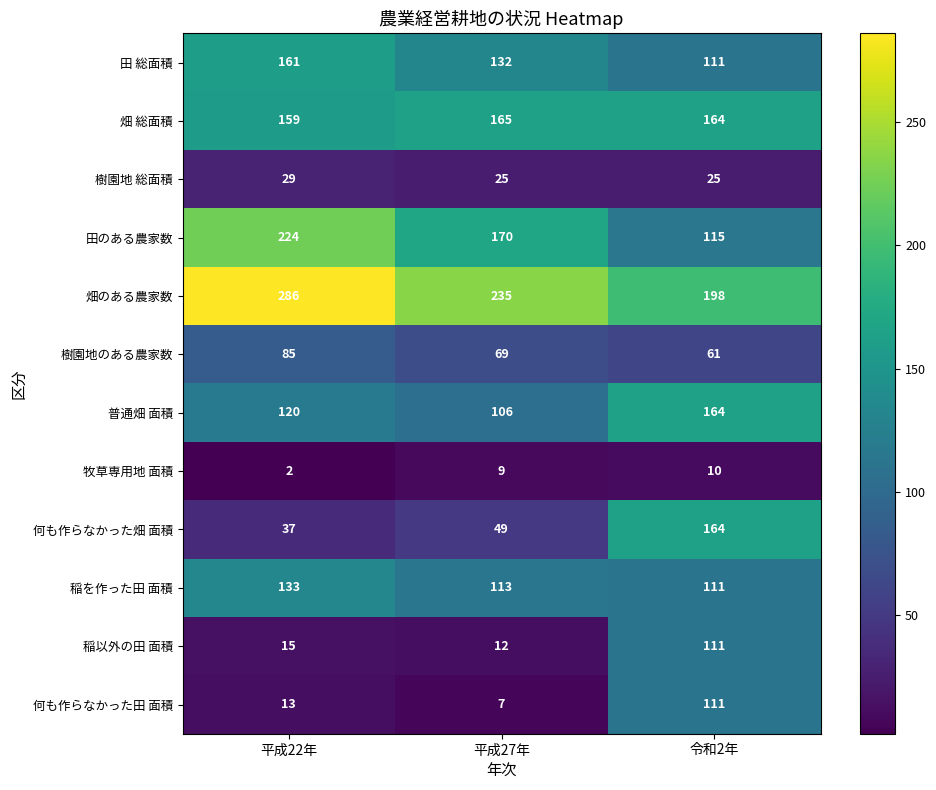

The value of 何も作らなかった畑 面積 at 令和2年 is 234. True or false?

False